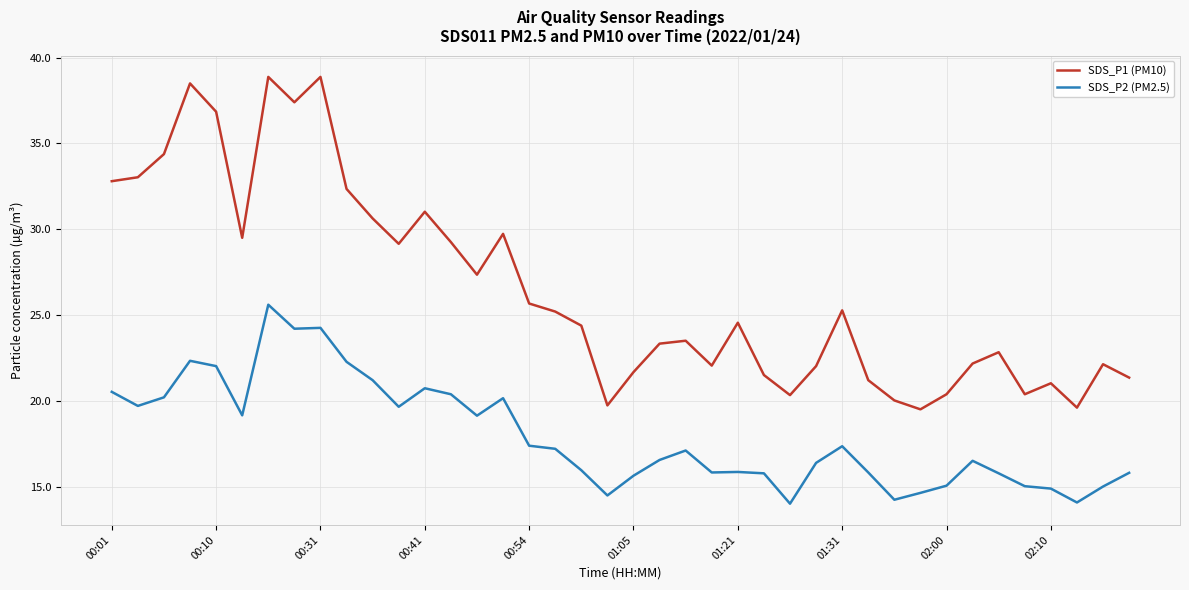

List the series in order of their peak value, highest first.

SDS_P1 (PM10), SDS_P2 (PM2.5)